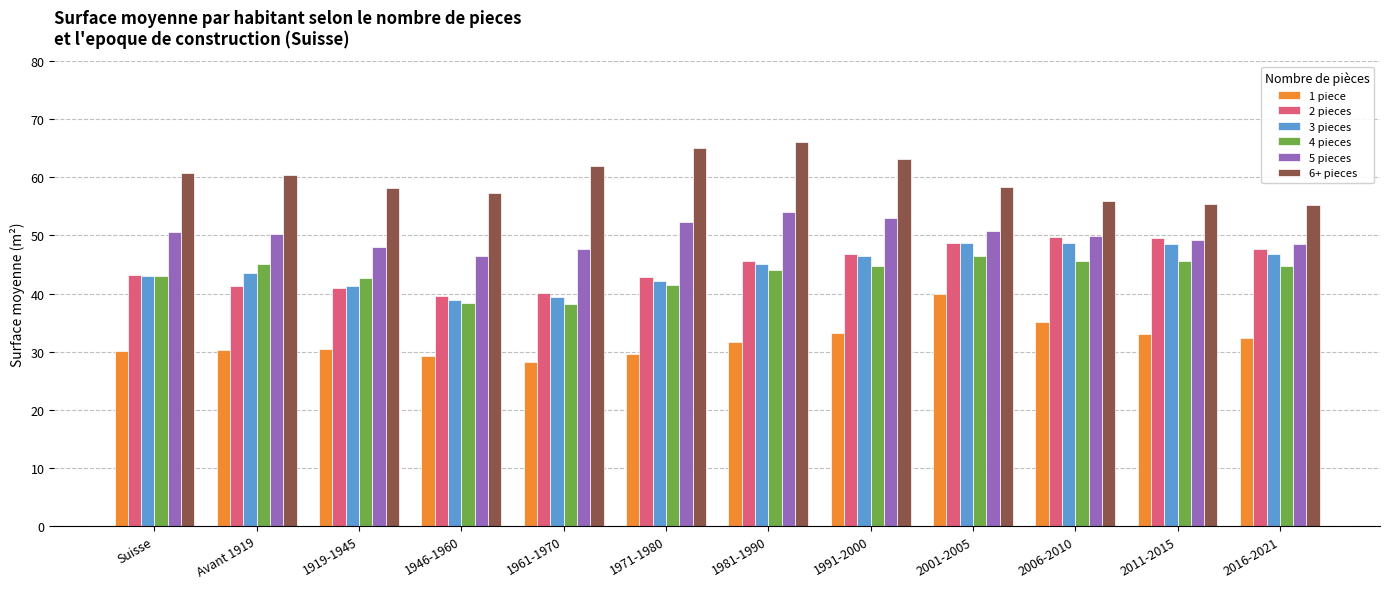

Does the chart contain any negative values?

No